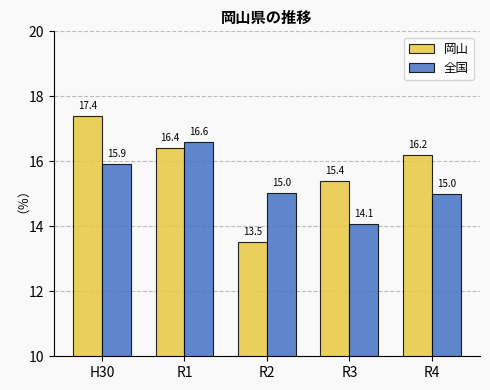

Reading right to left, list all the values displayed in this chart.

岡山: R4=16.2	R3=15.4	R2=13.5	R1=16.4	H30=17.4
全国: R4=15.0	R3=14.1	R2=15.0	R1=16.6	H30=15.9